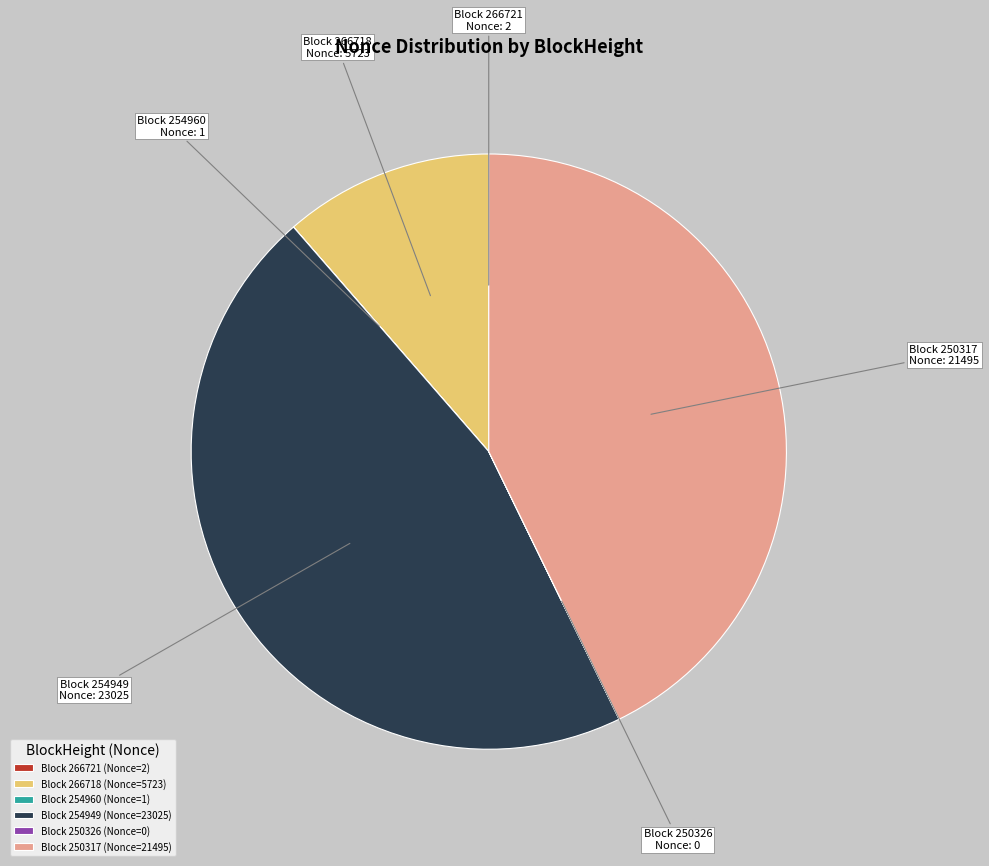

Is Block 250317 (Nonce=21495) the majority of the pie?

No